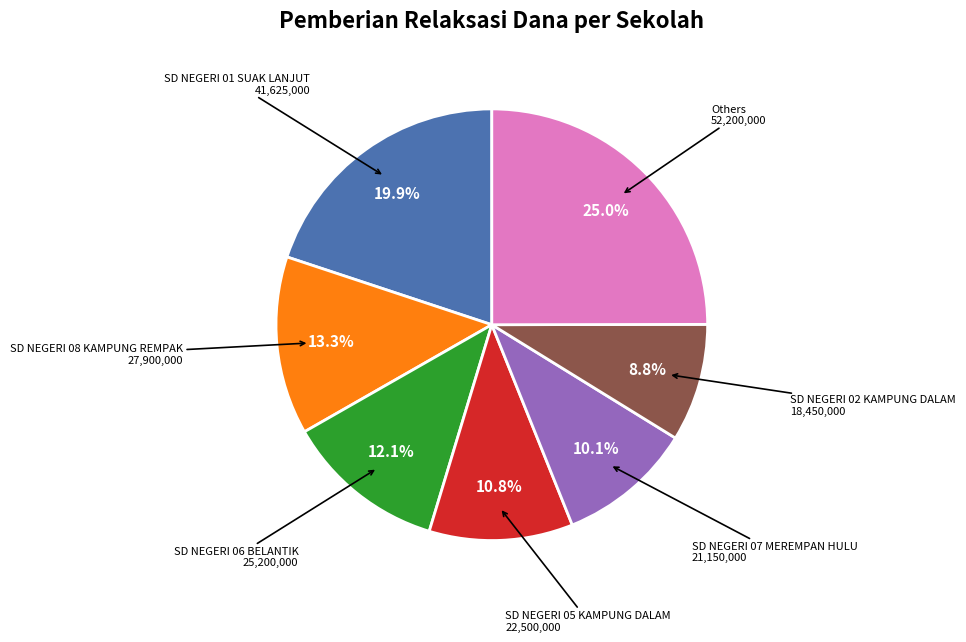

How many slices are in this pie chart?

7